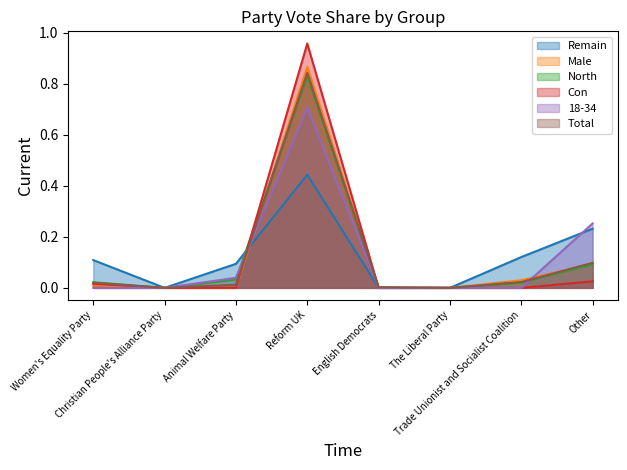

Does the chart display data point markers on the line(s)?

No